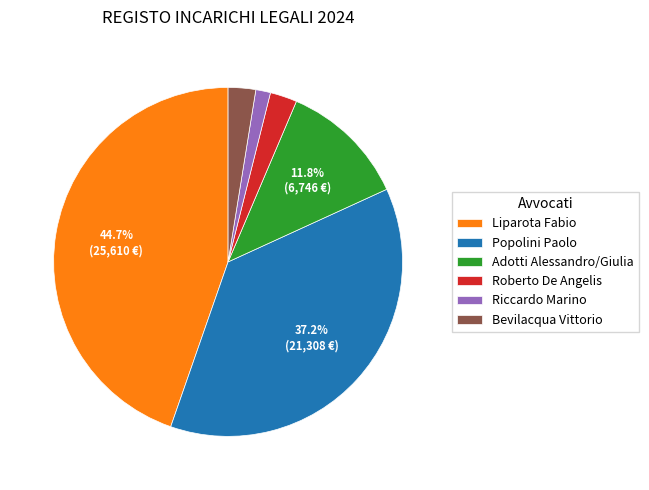

What portion of the pie excludes Popolini Paolo?

62.8%